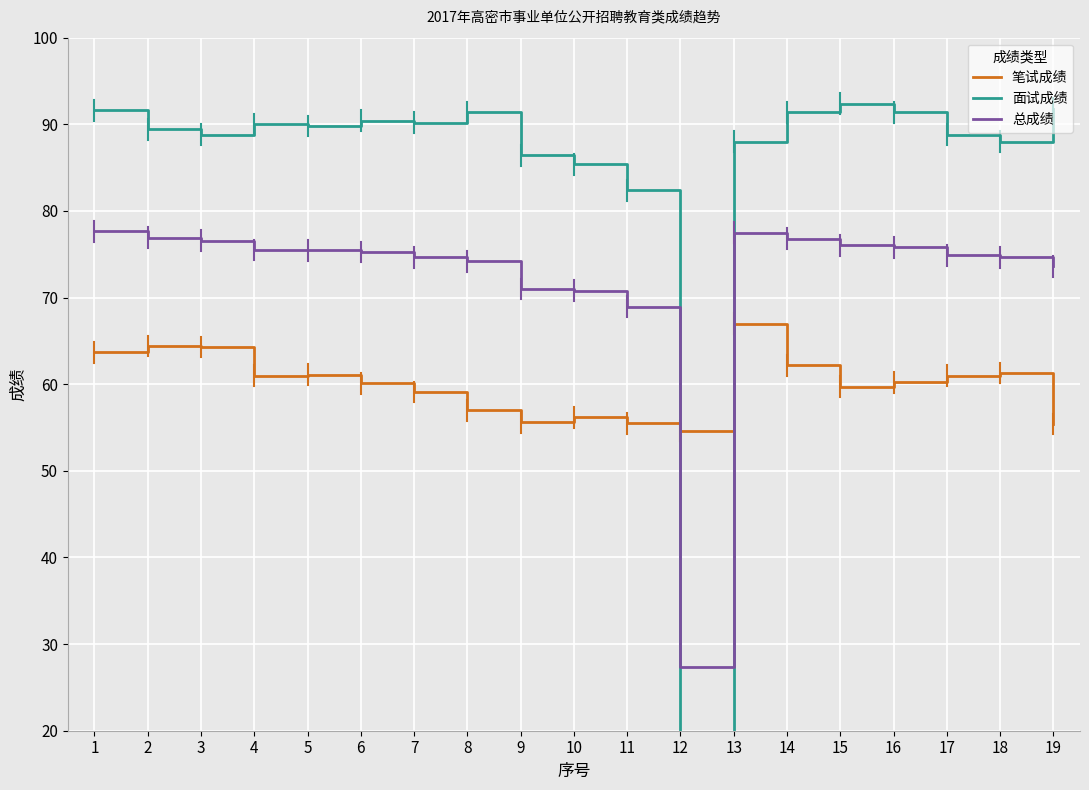

In 总成绩, how many points are higher than both neighbors (excluding endpoints)?

1